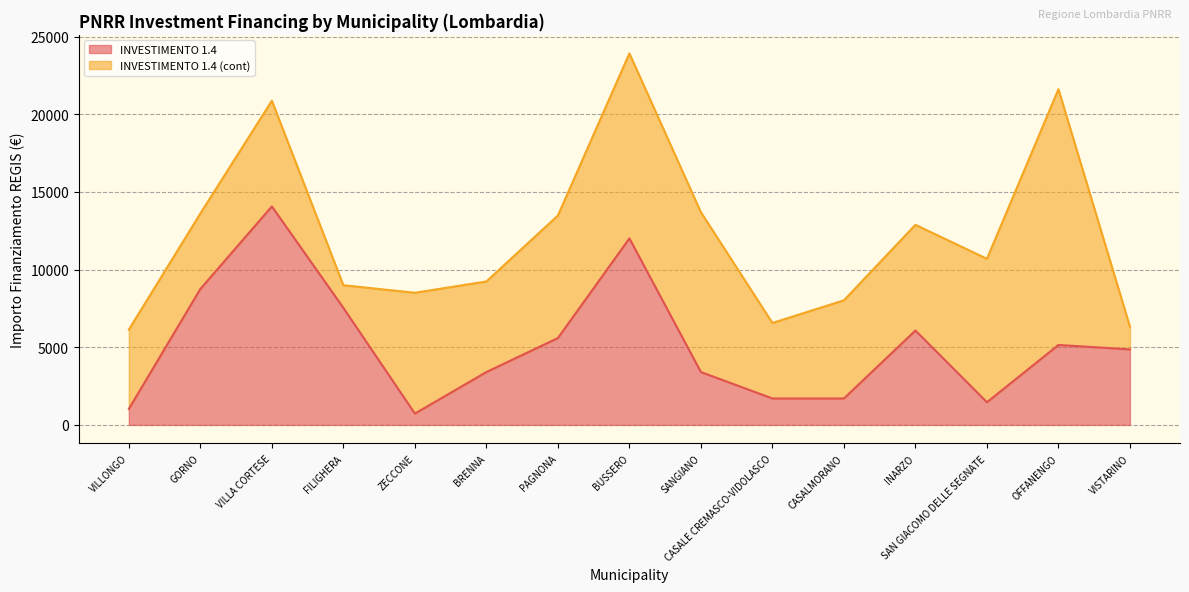

What position from the left is CASALMORANO?

11